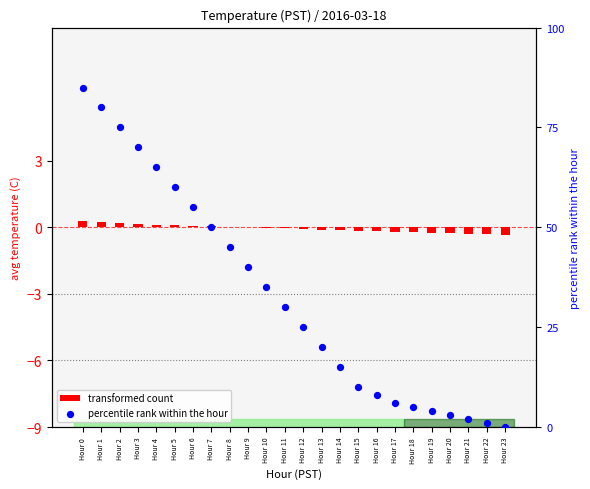

What are all the series names shown in the legend?

transformed count, percentile rank within the hour